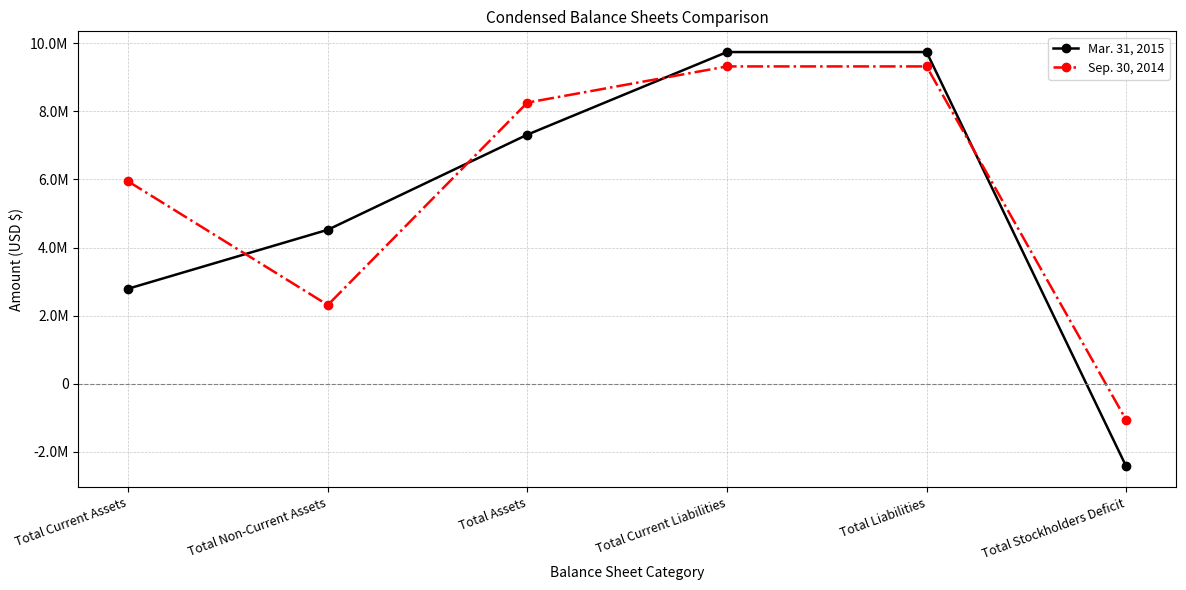

What is the difference between the maximum and minimum values in the Mar. 31, 2015 series?

12167130